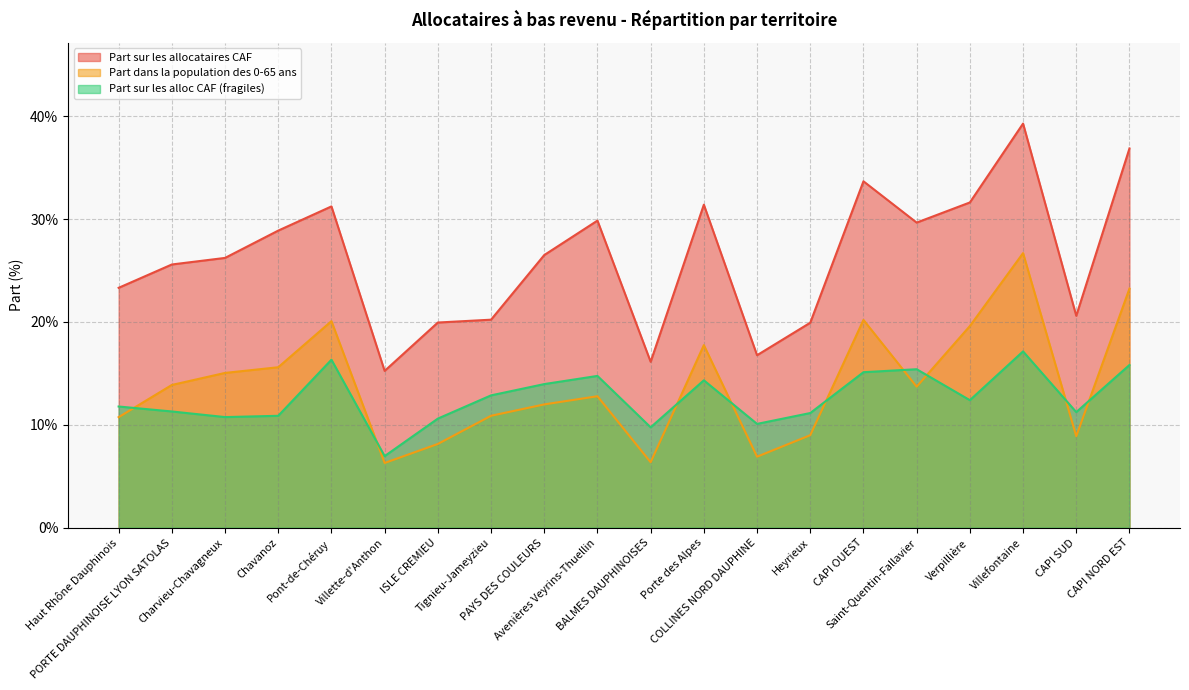

Reading left to right, extract all data points from this chart.

Part sur les allocataires CAF: 0.2	0.3	0.3	0.3	0.3	0.2	0.2	0.2	0.3	0.3	0.2	0.3	0.2	0.2	0.3	0.3	0.3	0.4	0.2	0.4
Part dans la population des 0-65 ans: 0.1	0.1	0.2	0.2	0.2	0.1	0.1	0.1	0.1	0.1	0.1	0.2	0.1	0.1	0.2	0.1	0.2	0.3	0.1	0.2
Part sur les alloc CAF (fragiles): 0.1	0.1	0.1	0.1	0.2	0.1	0.1	0.1	0.1	0.1	0.1	0.1	0.1	0.1	0.2	0.2	0.1	0.2	0.1	0.2